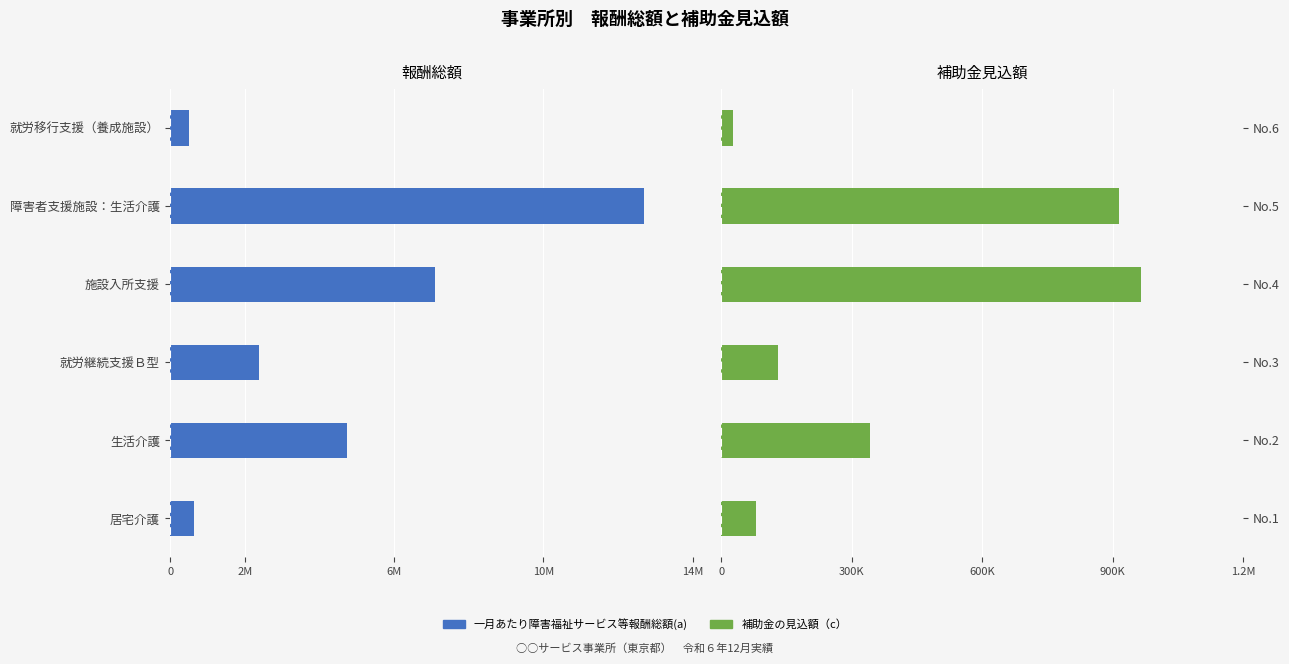

How many categories are shown in the chart?

6